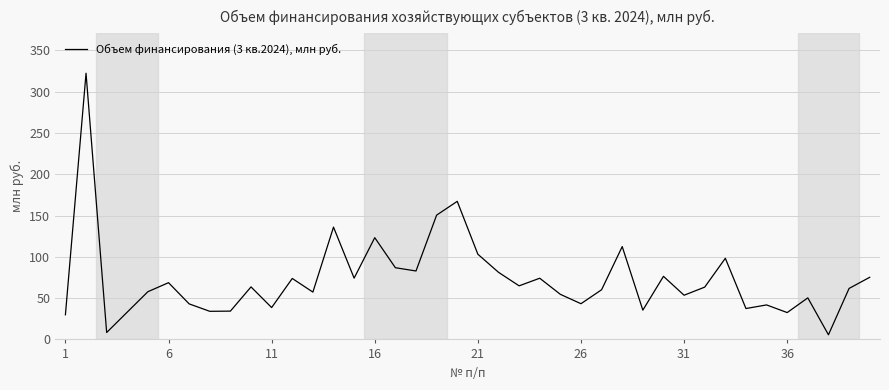

What is the sum of all values?

2911.6